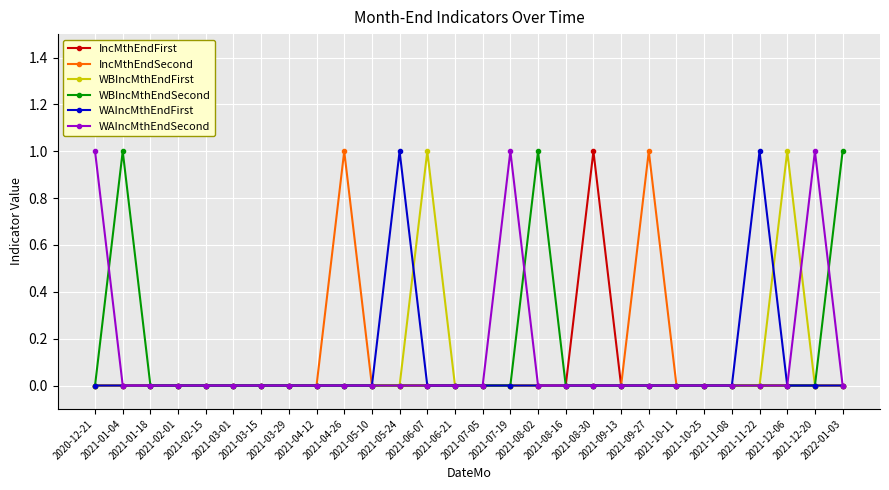

How many times do WAIncMthEndSecond and WBIncMthEndFirst cross each other?

1